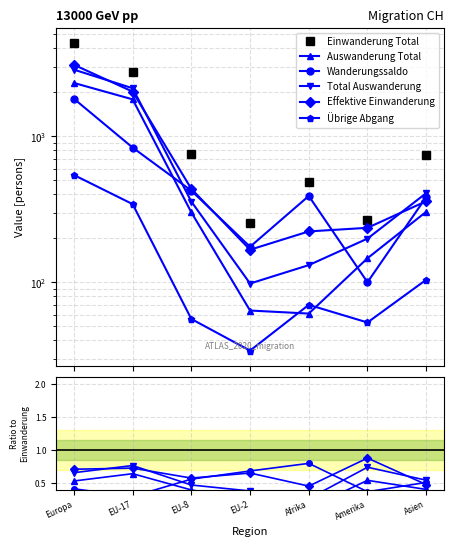

What are all the series names shown in the legend?

Einwanderung Total, Auswanderung Total, Wanderungssaldo, Total Auswanderung, Effektive Einwanderung, Übrige Abgang